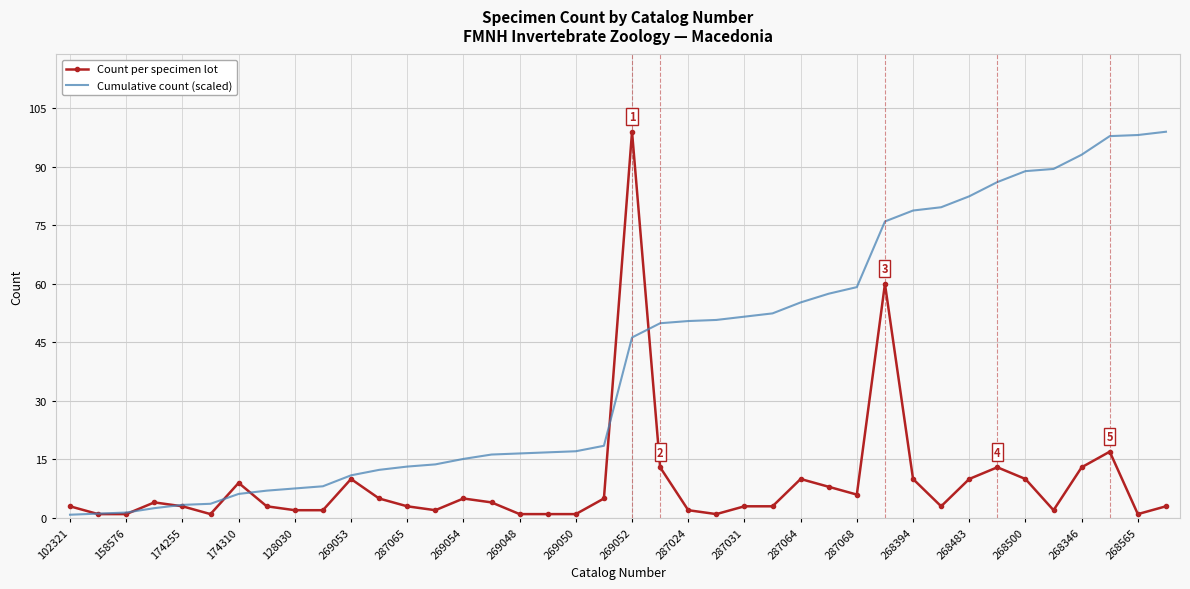

Rank the series by their average value, from highest to lowest.

Cumulative count (scaled), Count per specimen lot